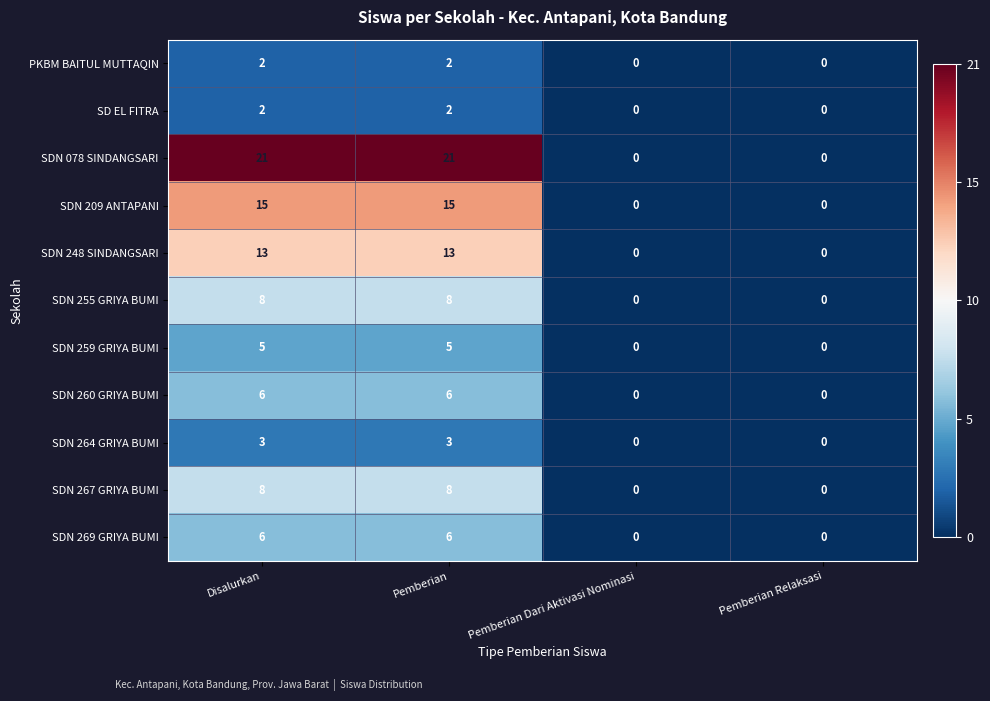

The SDN 267 GRIYA BUMI series shows 2 at Pemberian. True or false?

False